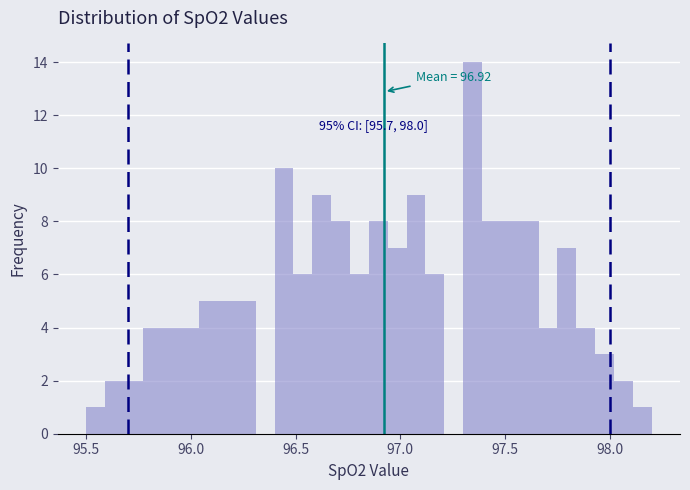

Around what value on the x-axis is the tallest bar? Give the approximate position of its centre, as read against the axis.

97.35